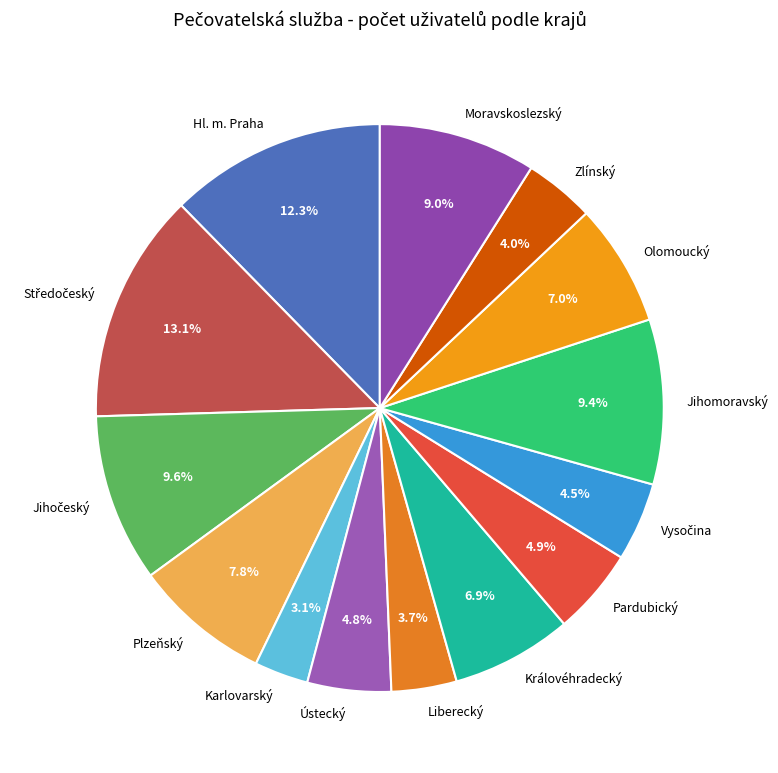

Is the sum of Moravskoslezský and Pardubický greater than half?

No